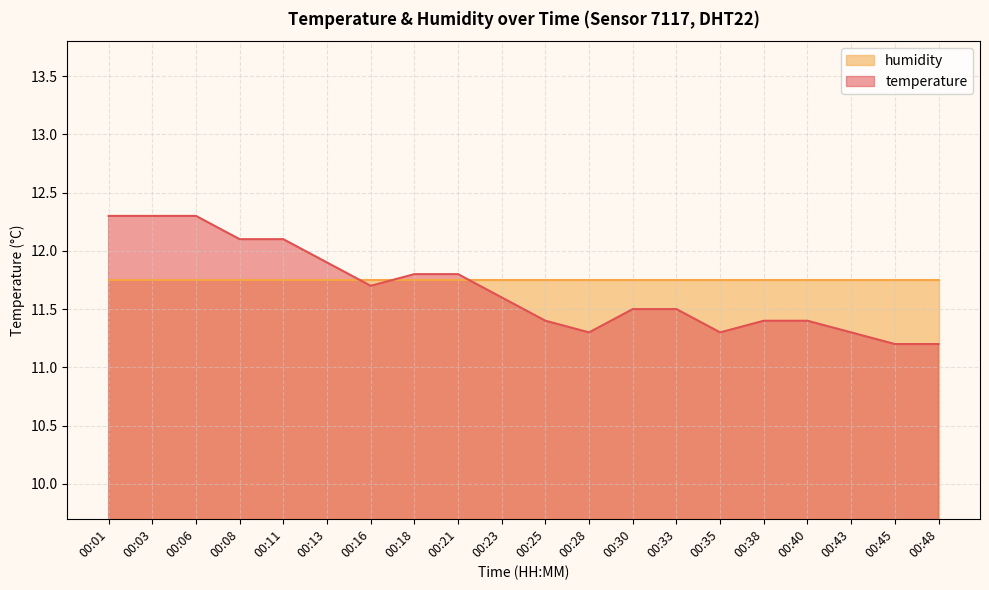

What is the smallest value displayed?

11.2